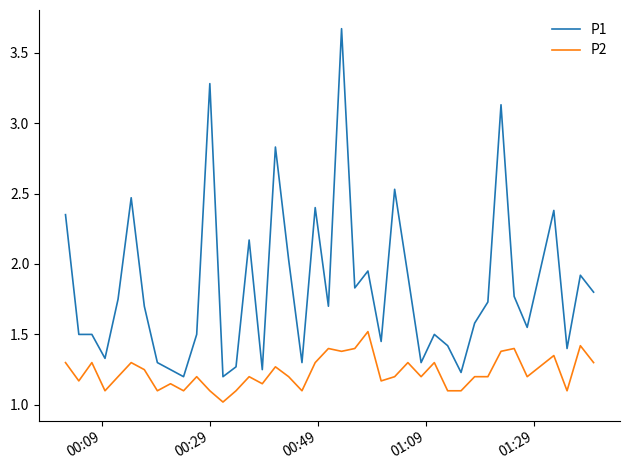

Which series has the largest total across all categories?

P1